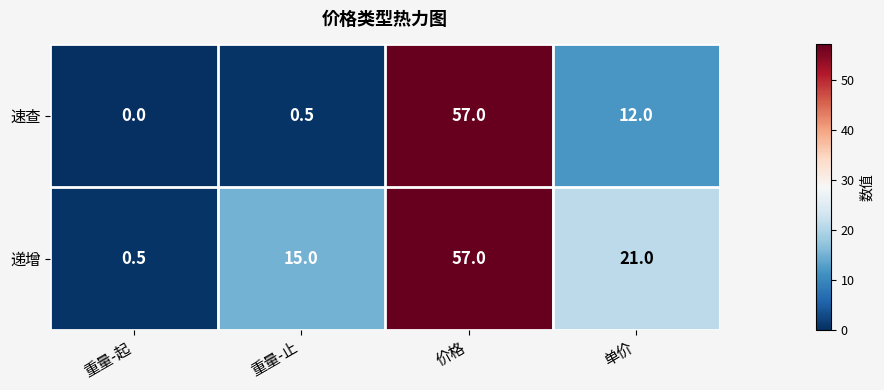

The value of 速查 at 重量-起 is 0.0. True or false?

True